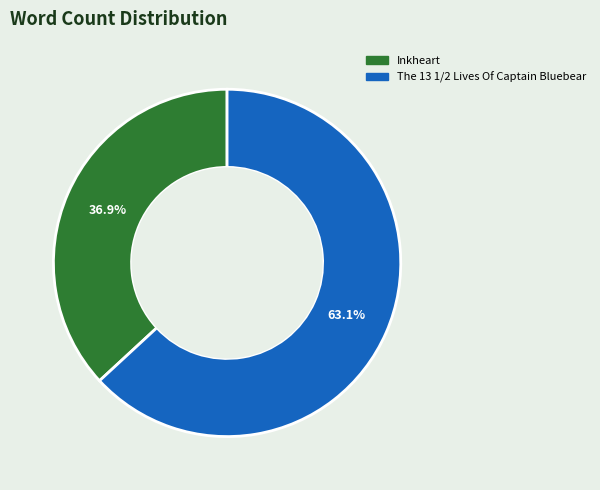

Which category accounts for the majority?

The 13 1/2 Lives Of Captain Bluebear